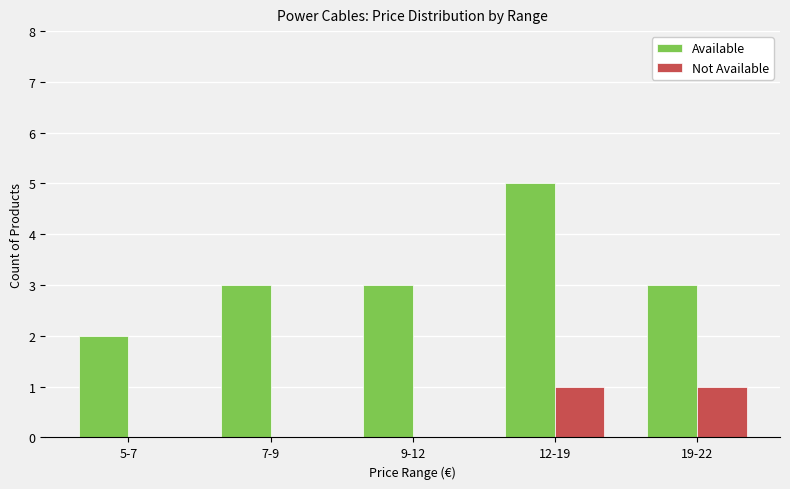

Is the value of Not Available at 5-7 greater than the value of Available at 9-12?

No